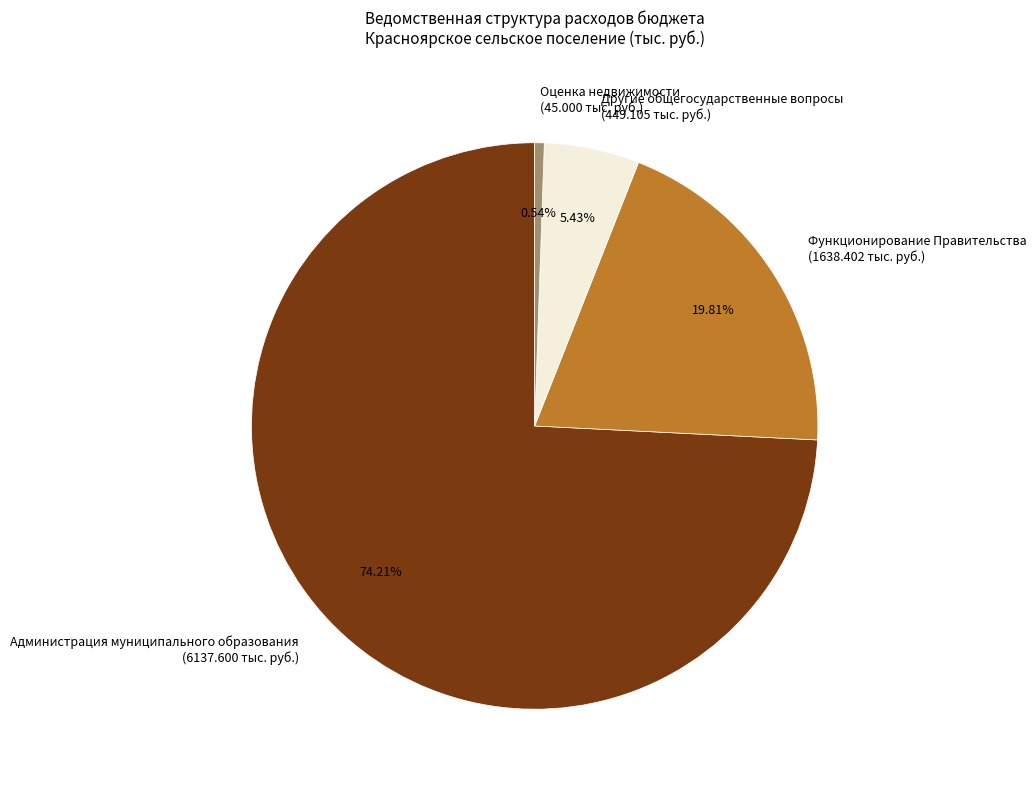

Count the number of slices in the pie.

4